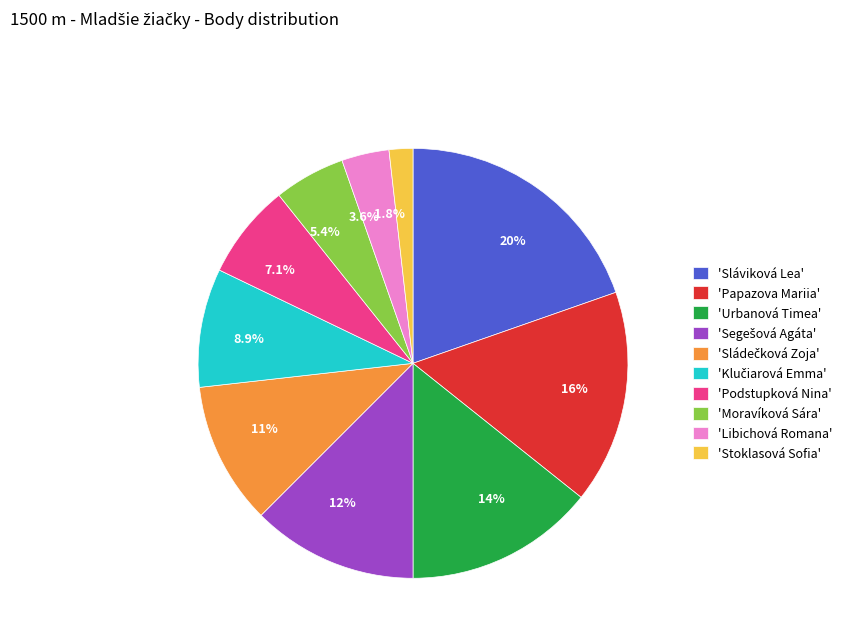

Is there a majority slice in this chart?

No